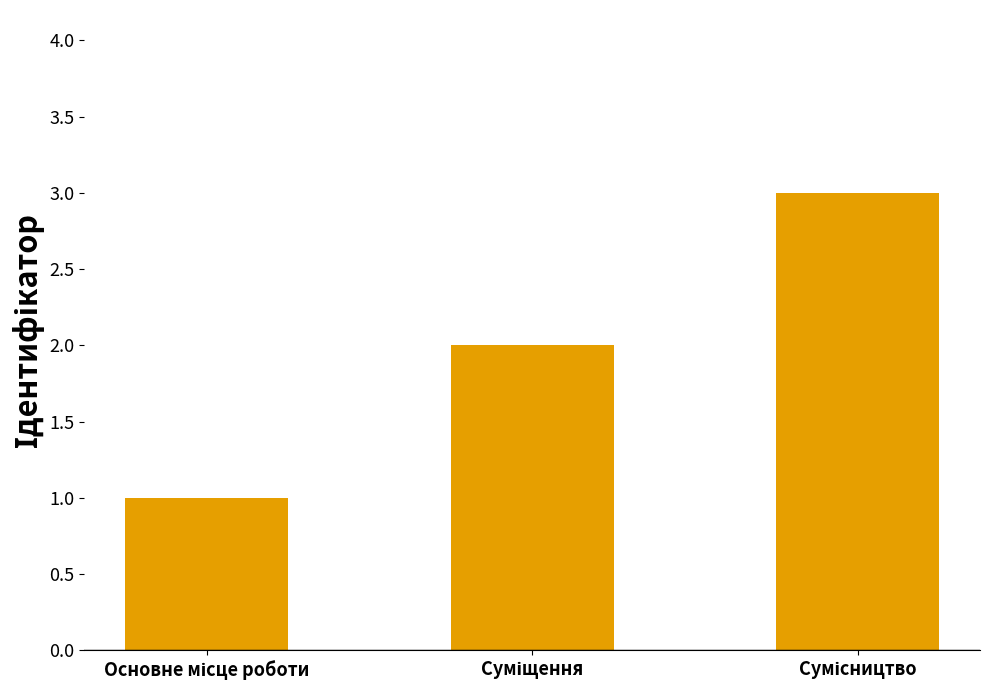

What is the greatest value displayed?

3